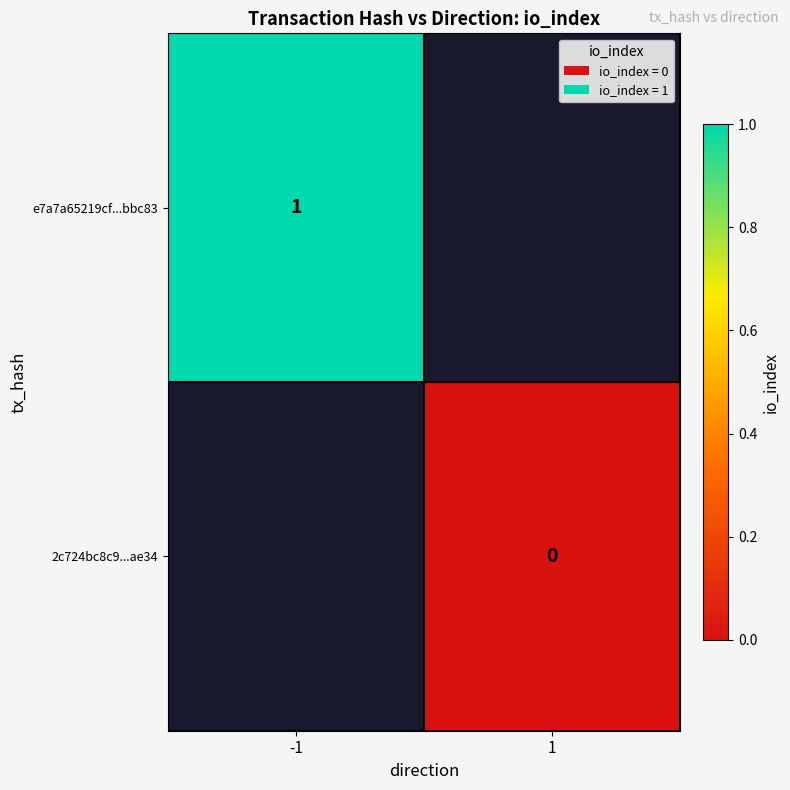

The value of e7a7a65219cf...bbc83 at -1 is 1. True or false?

True